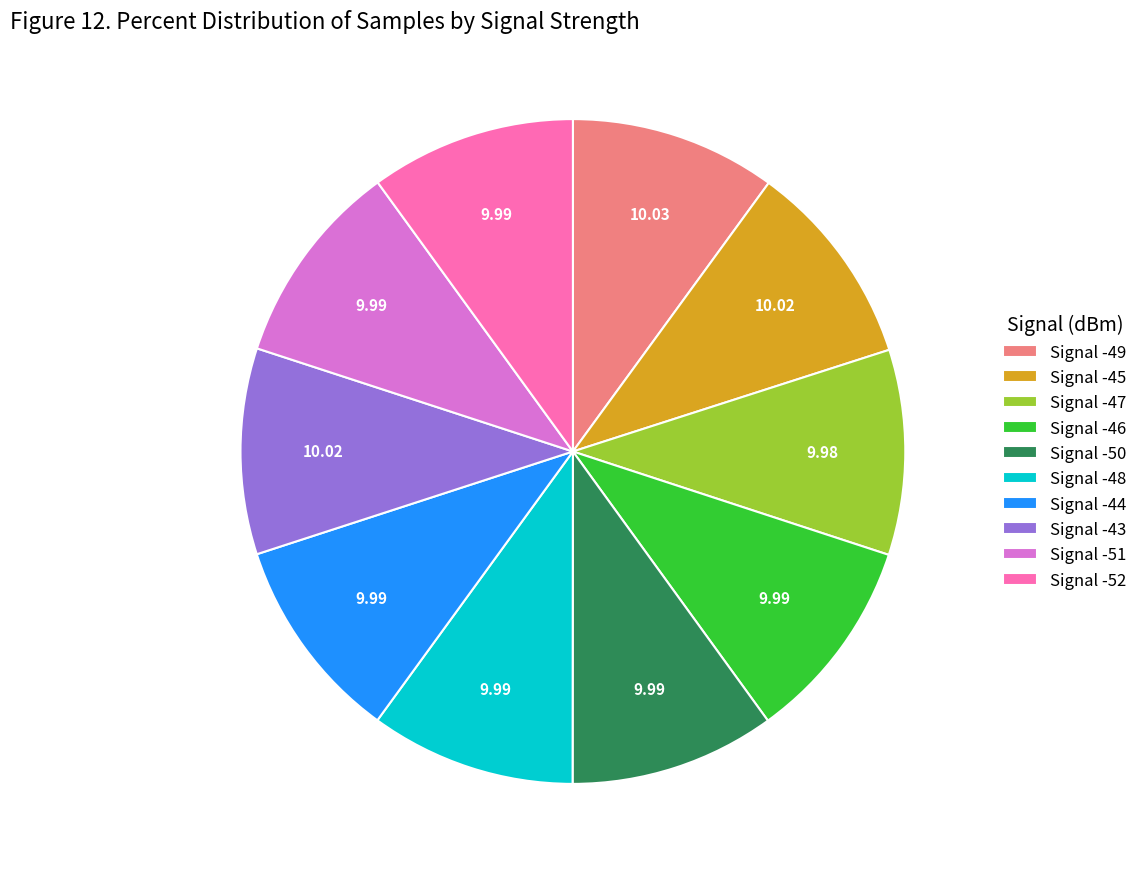

What is the ratio of the value at Signal -51 to the value at Signal -45?

1.0